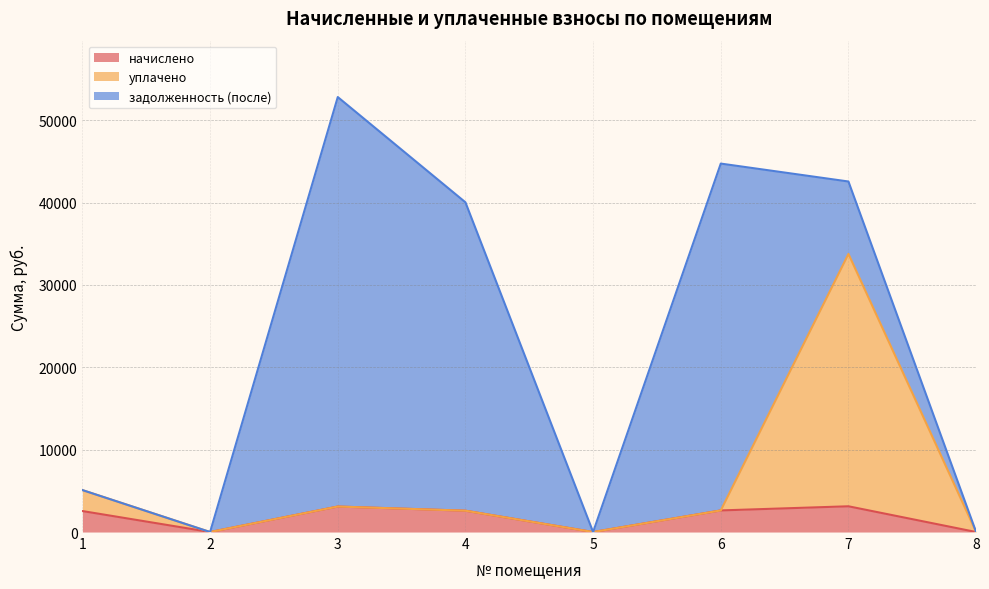

The value of начислено at 6 is 2622.2. True or false?

True